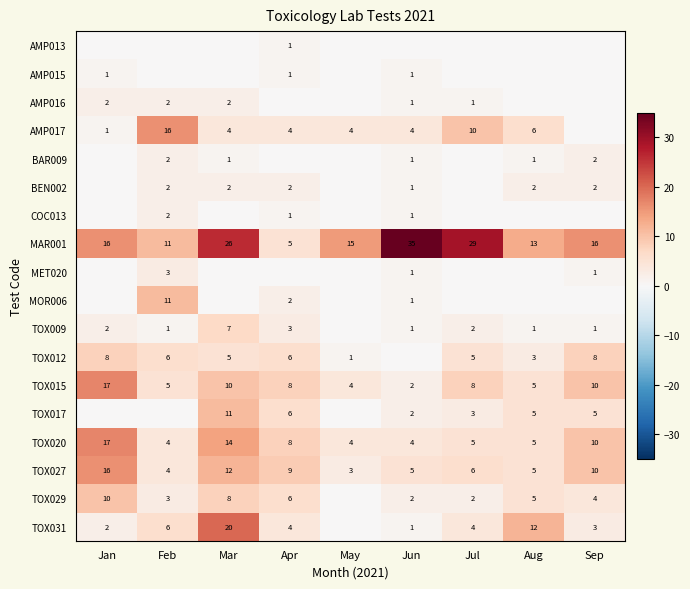

True or false: TOX031 has a value of 12 at Aug.

True